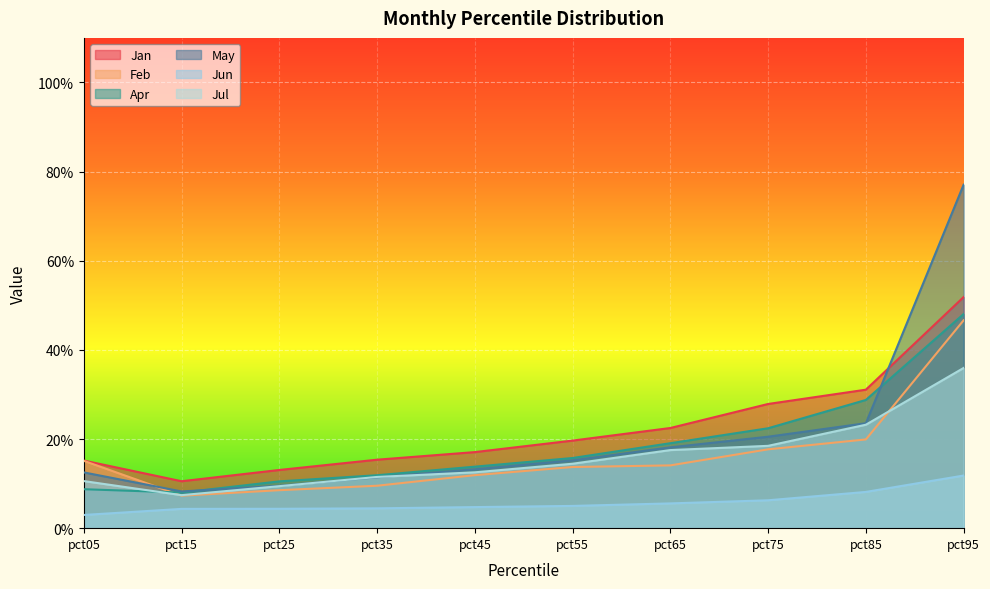

At how many categories does at least one series exceed 0?

10